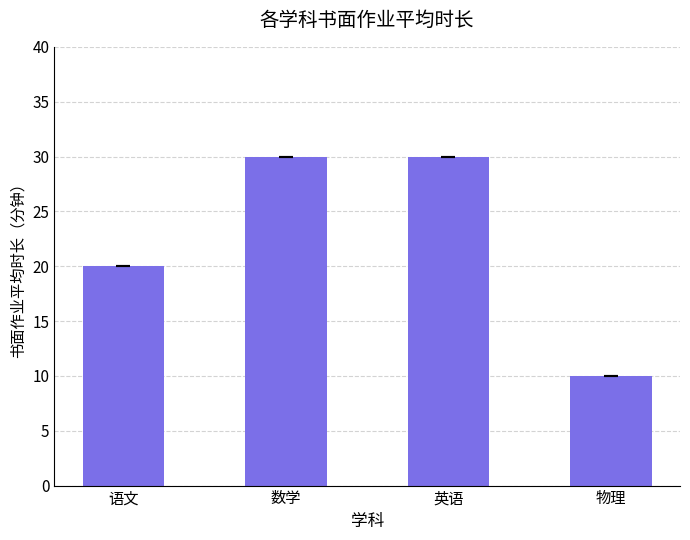

Which has a higher value, 物理 or 语文?

语文